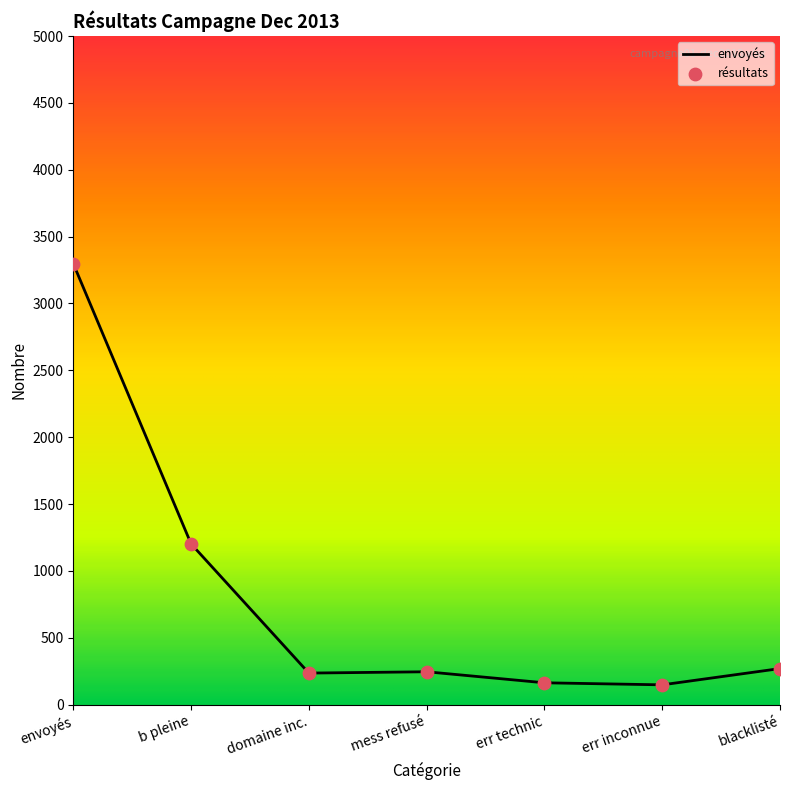

What is the difference between the maximum and minimum values?

3150.0